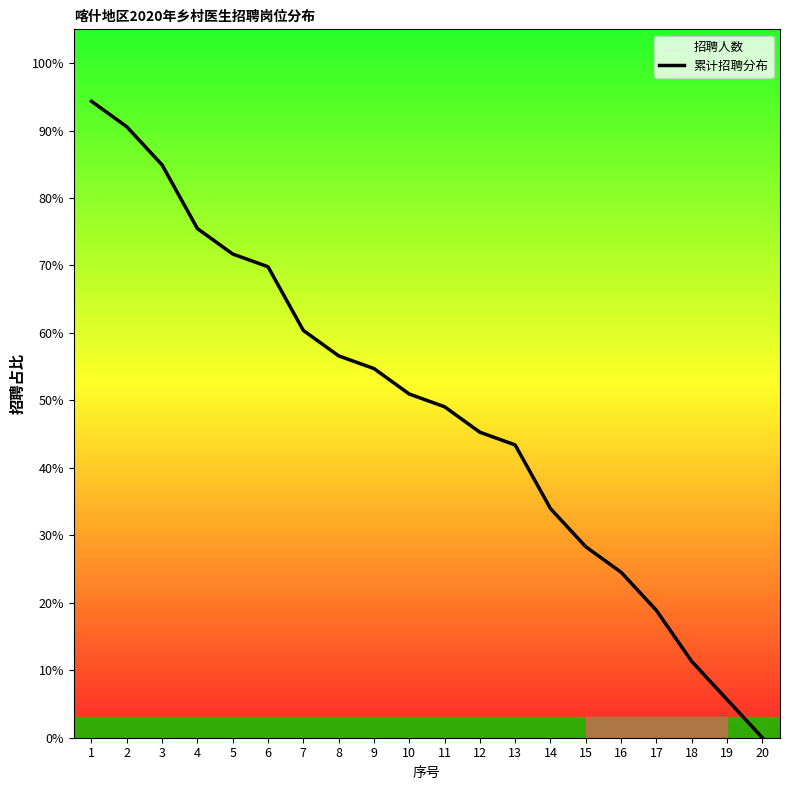

How many lines are shown in the chart?

1